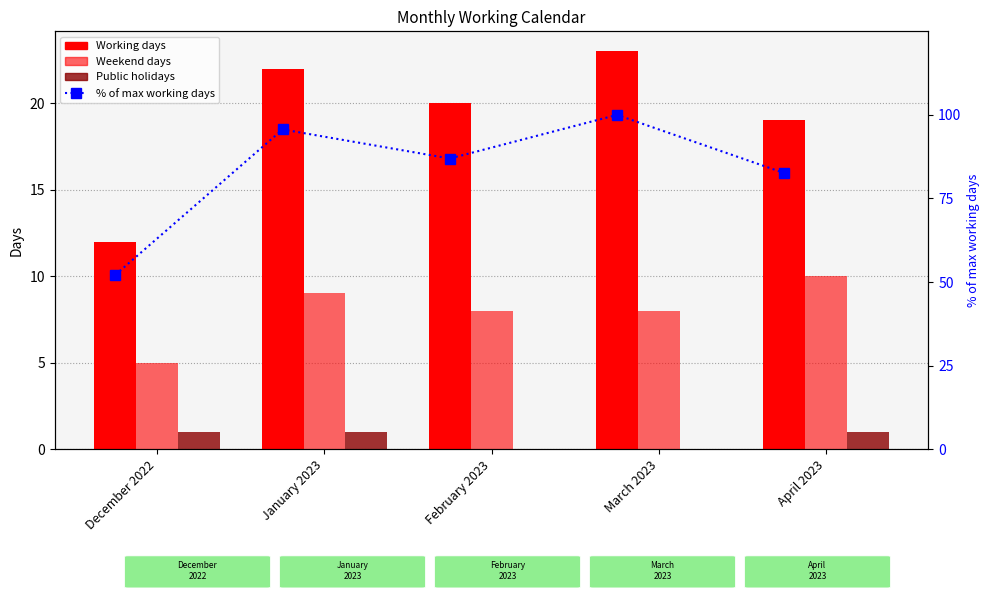

The value of Public holidays at January 2023 is 0.5. True or false?

False